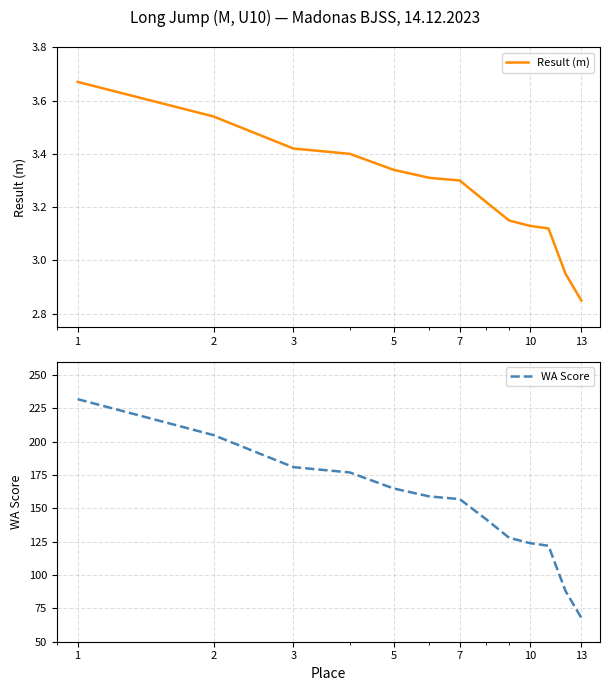

How many data points in WA Score are less than 157?

6